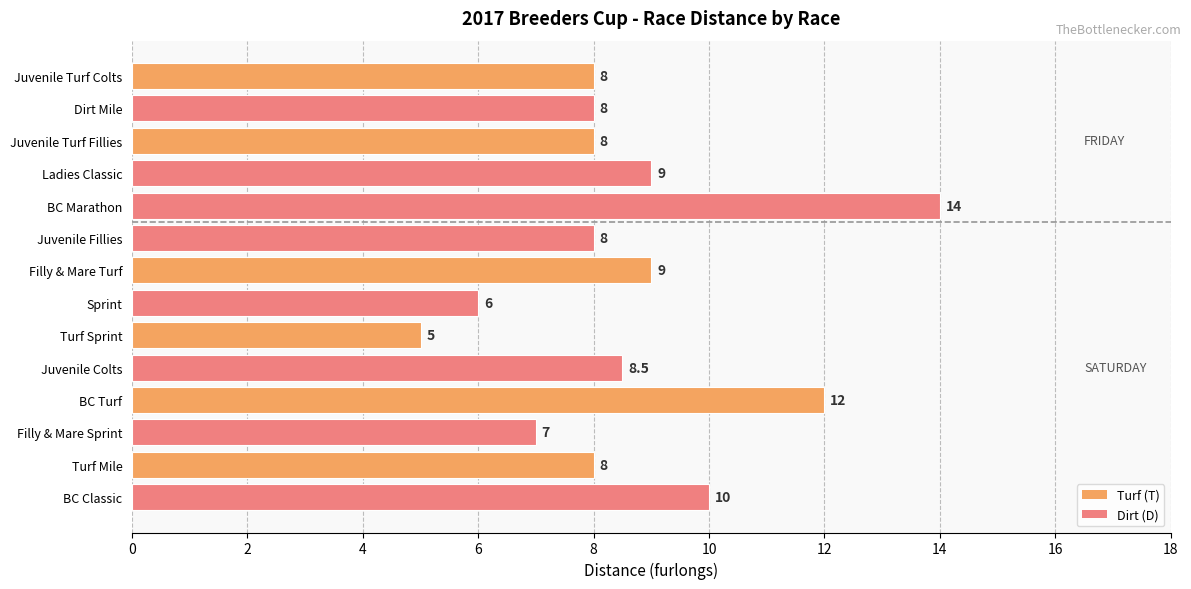

The value at Juvenile Turf Colts is 5.6. True or false?

False